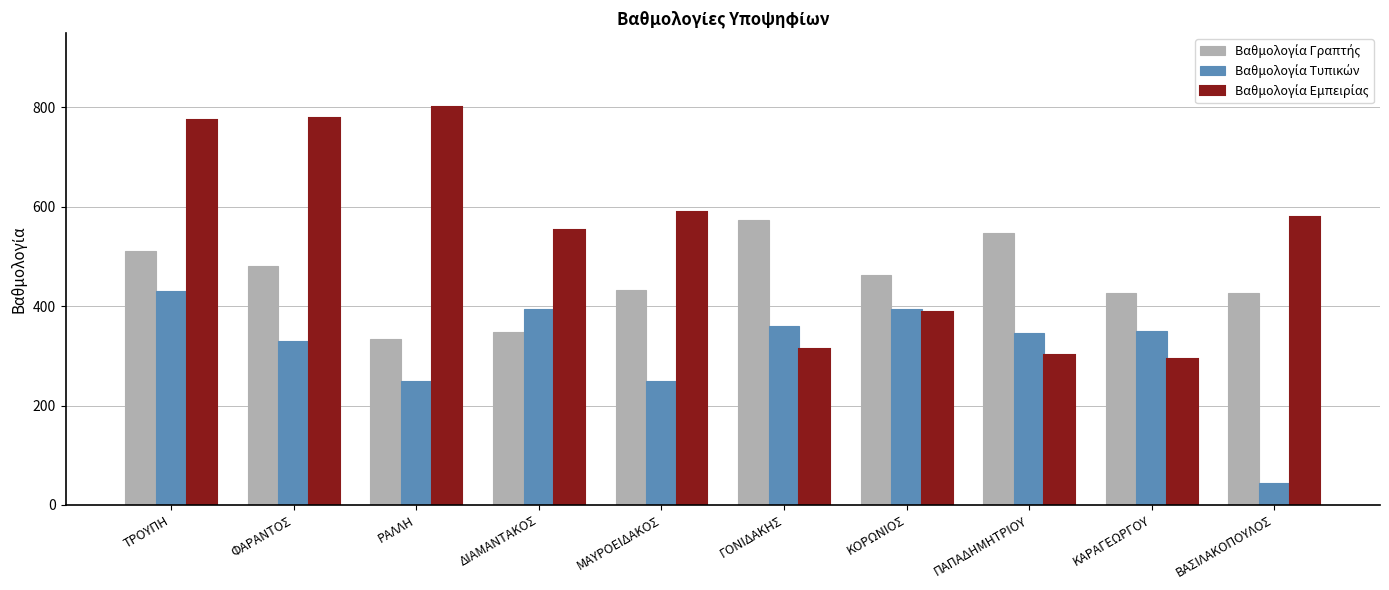

At how many categories does at least one series exceed 236?

10